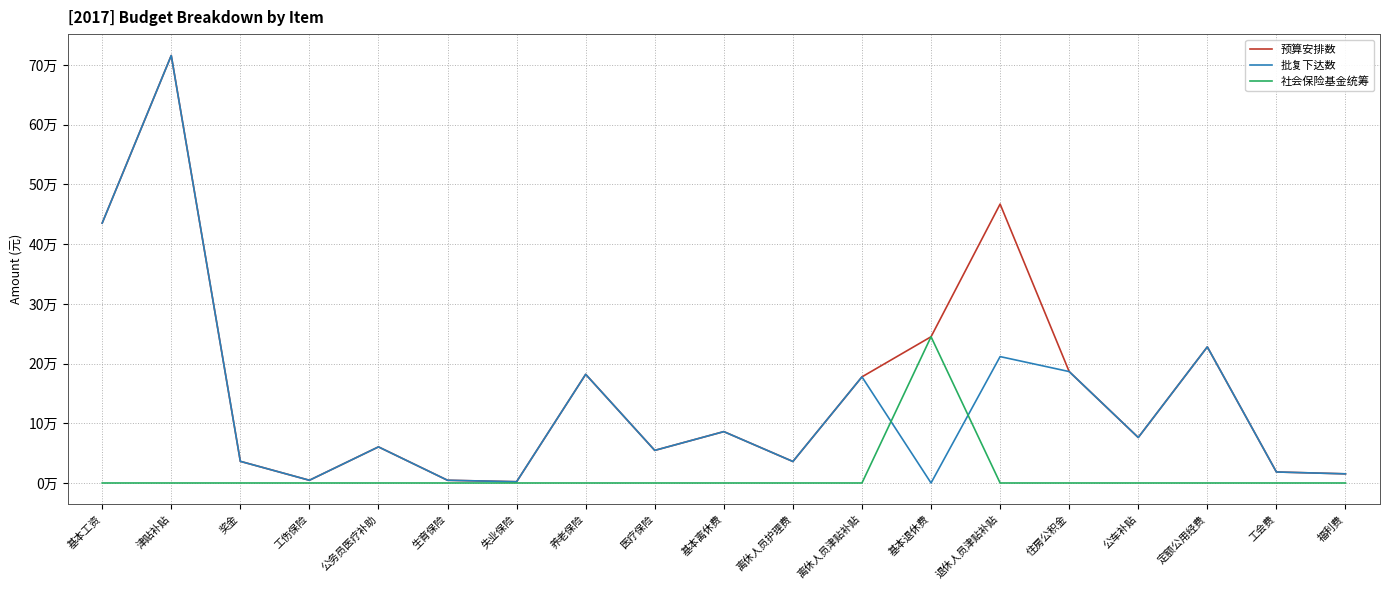

Does the chart display data point markers on the line(s)?

No